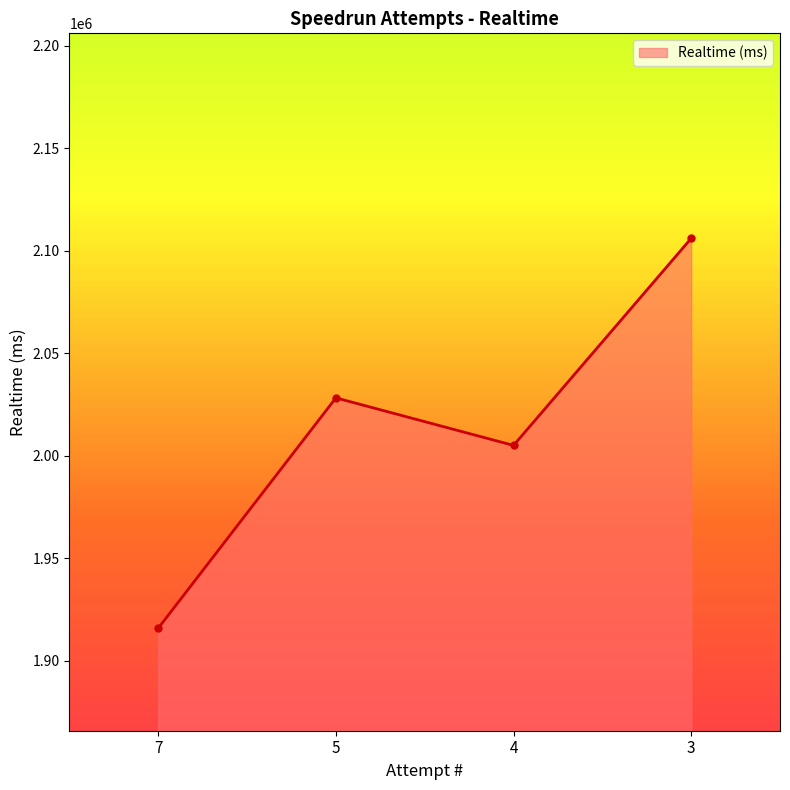

What is the difference between the maximum and minimum values?

190159